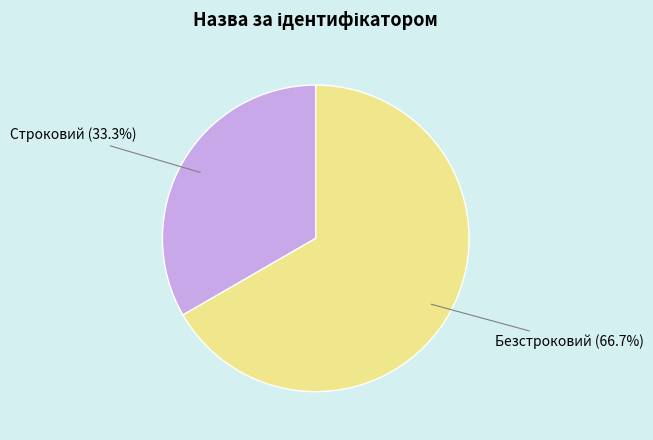

What is the total percentage of Строковий and Безстроковий?

100.0%